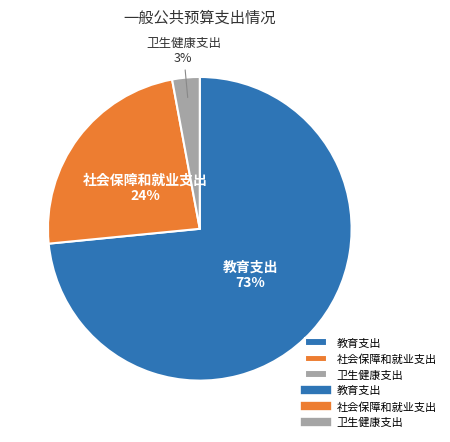

To the nearest percent, what is the average slice percentage?

33%